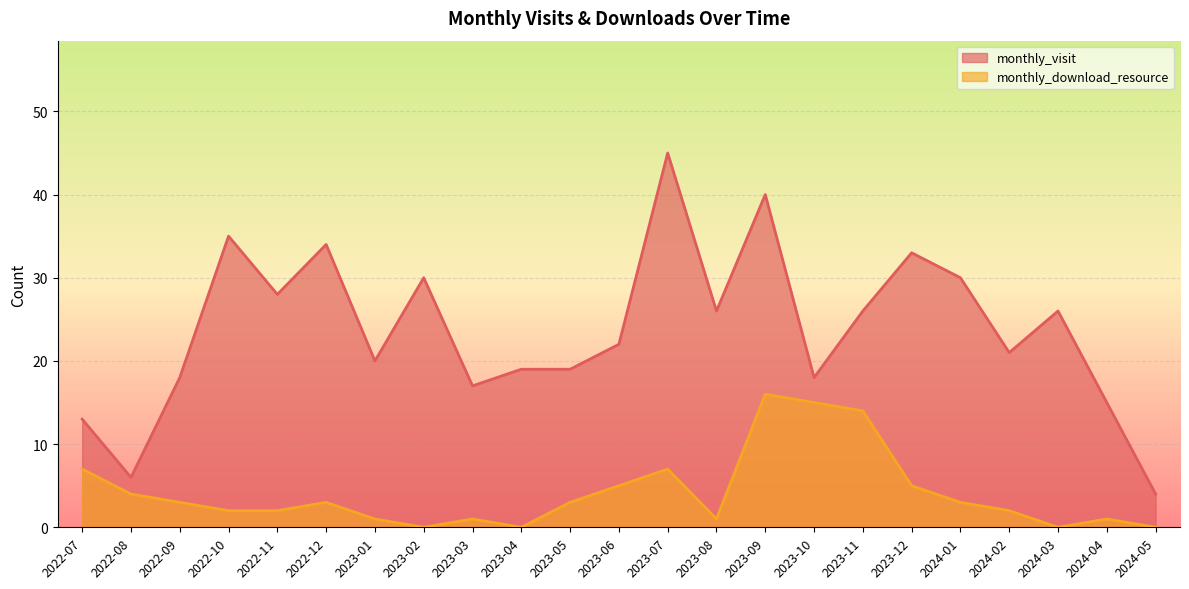

Between 2022-09 and 2023-07, which series saw the biggest shift?

monthly_visit